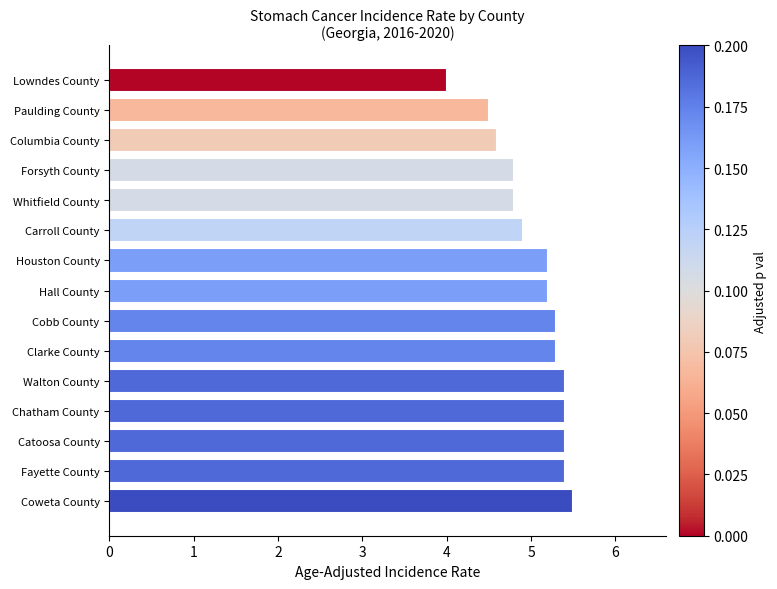

What is the difference between the maximum and minimum values?

1.5